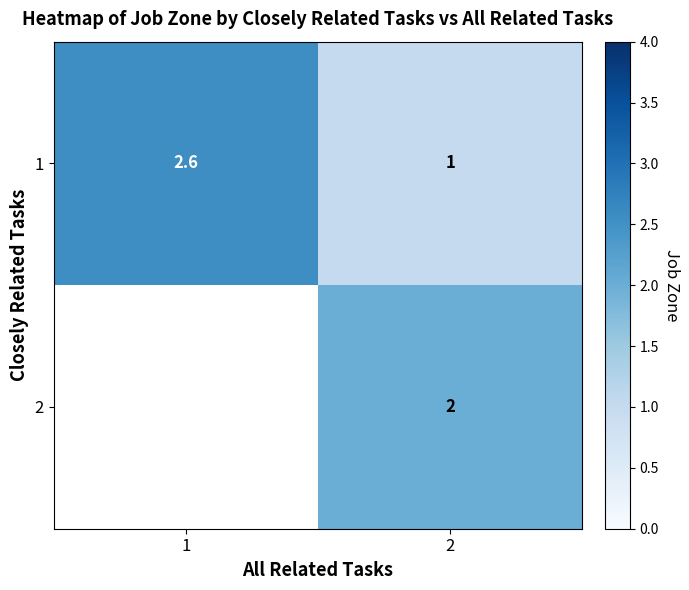

List the labels in order of 2 value, largest first.

1, 2